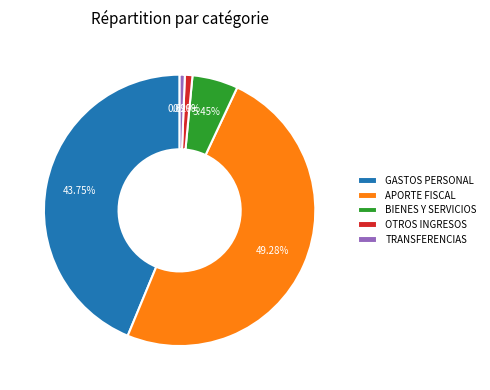

How many slices are in this pie chart?

5